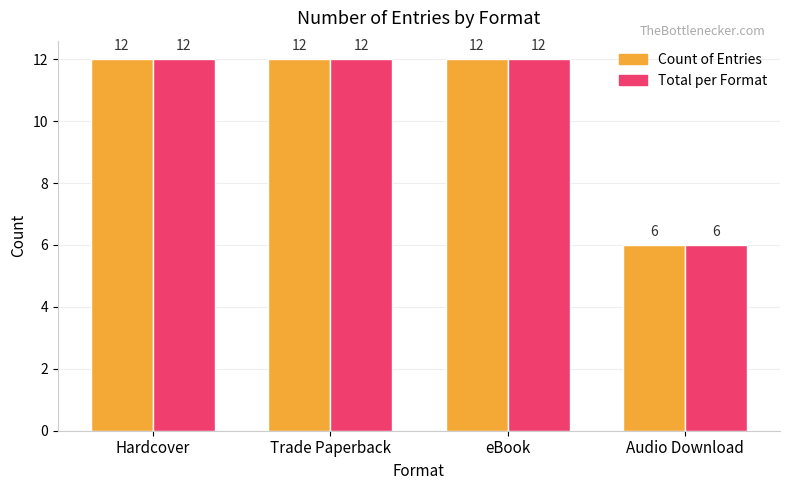

What is the total value across all series at eBook?

24